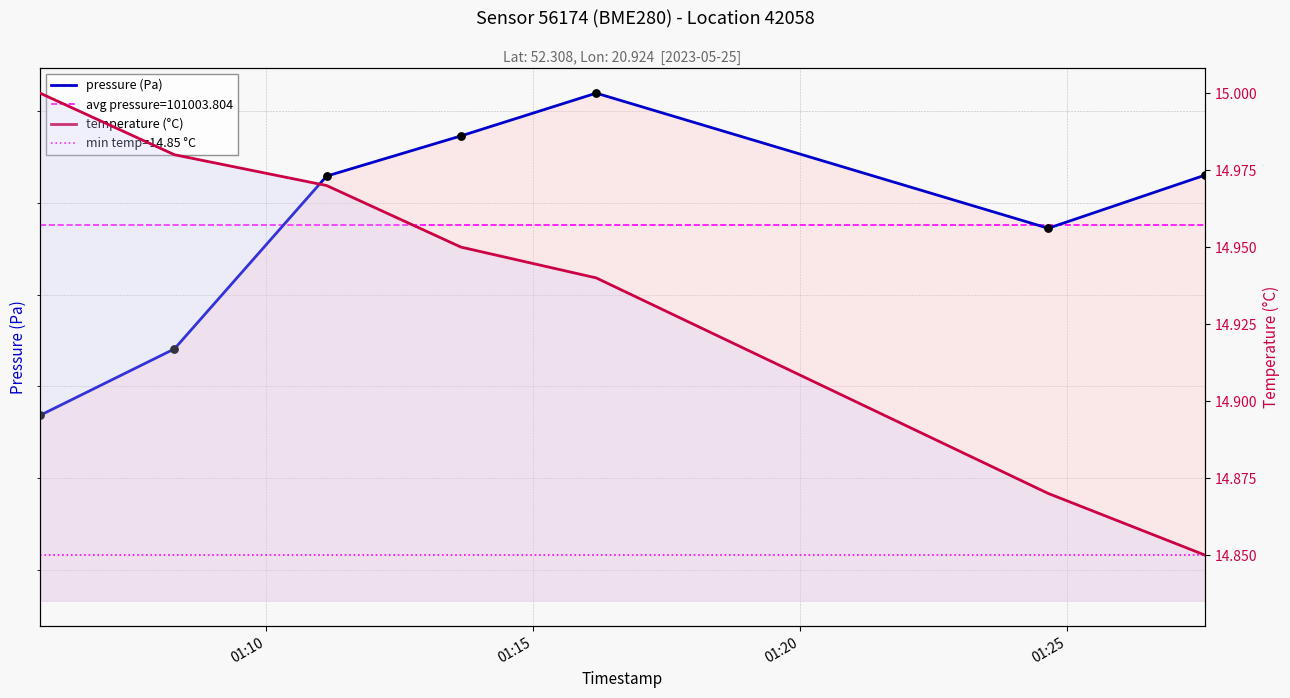

At how many categories does at least one series exceed 86715?

7